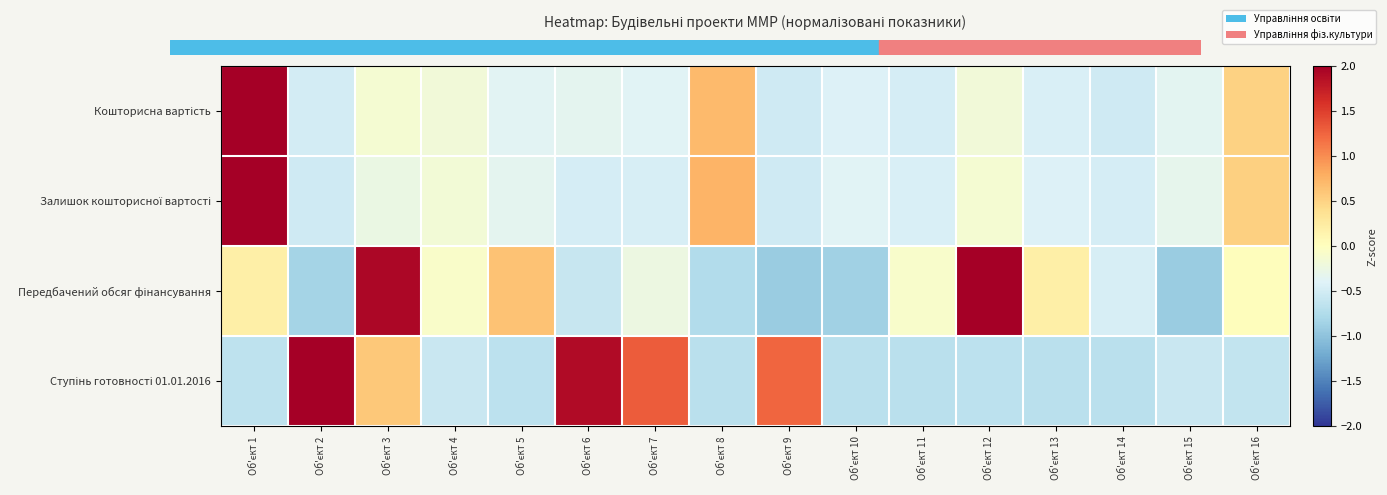

Count the number of data series in this chart.

4